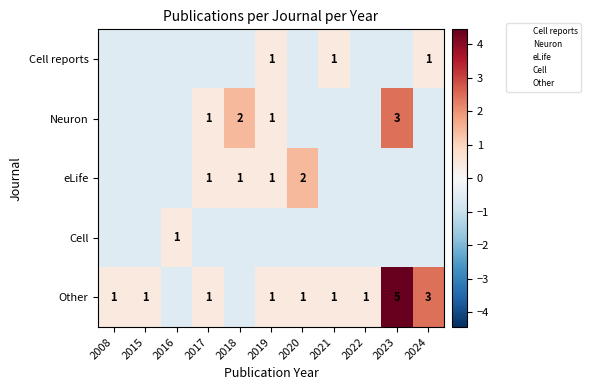

At which category does the chart reach its peak across all series?

2023